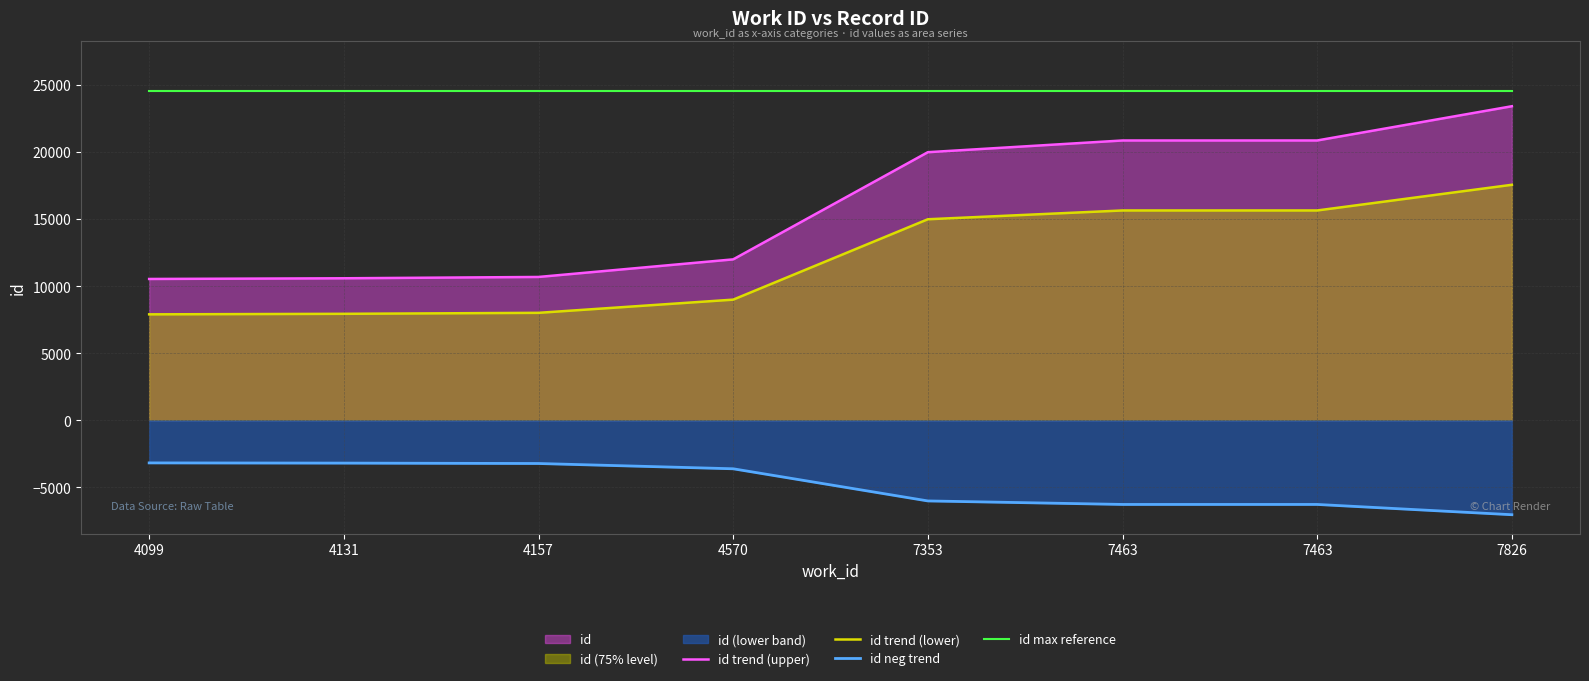

True or false: id neg trend has a value of -7030.5 at 7826.

True